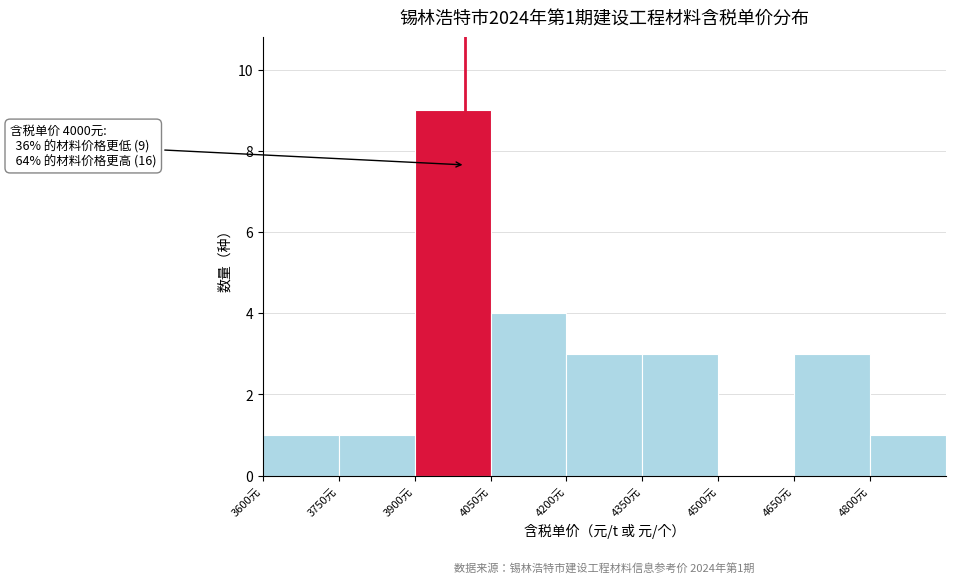

Over which range of the x-axis is the bar tallest?

3900 to 4050